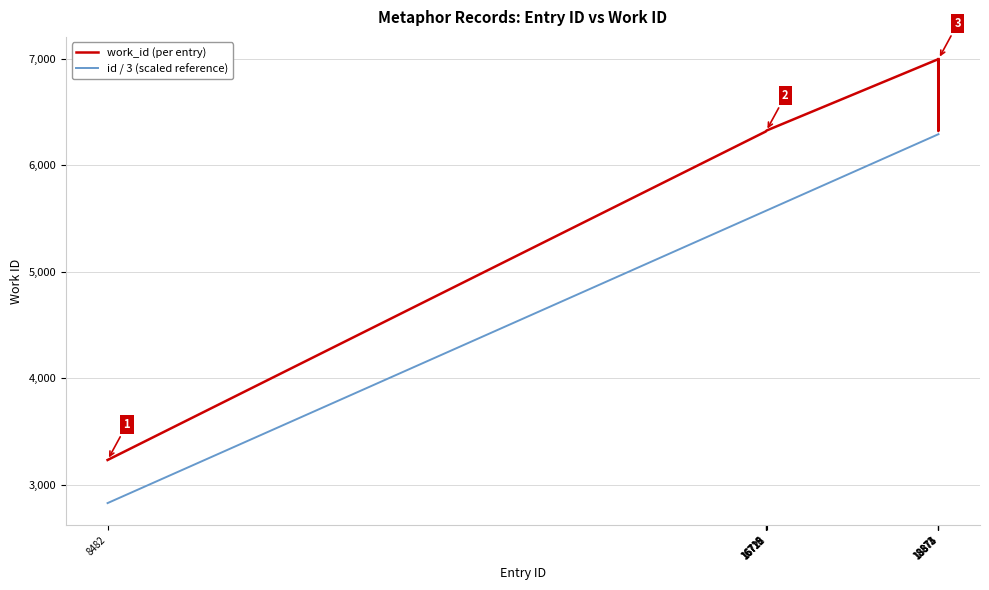

What is the greatest value displayed?

6997.0